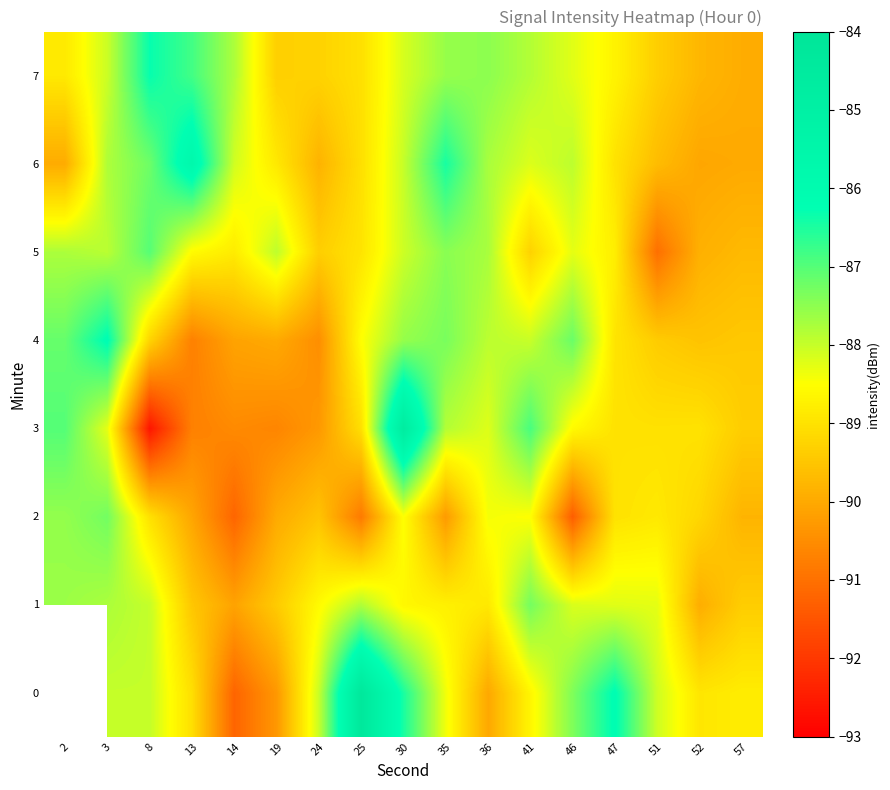

What is the difference between the highest and lowest values at 19?

2.7